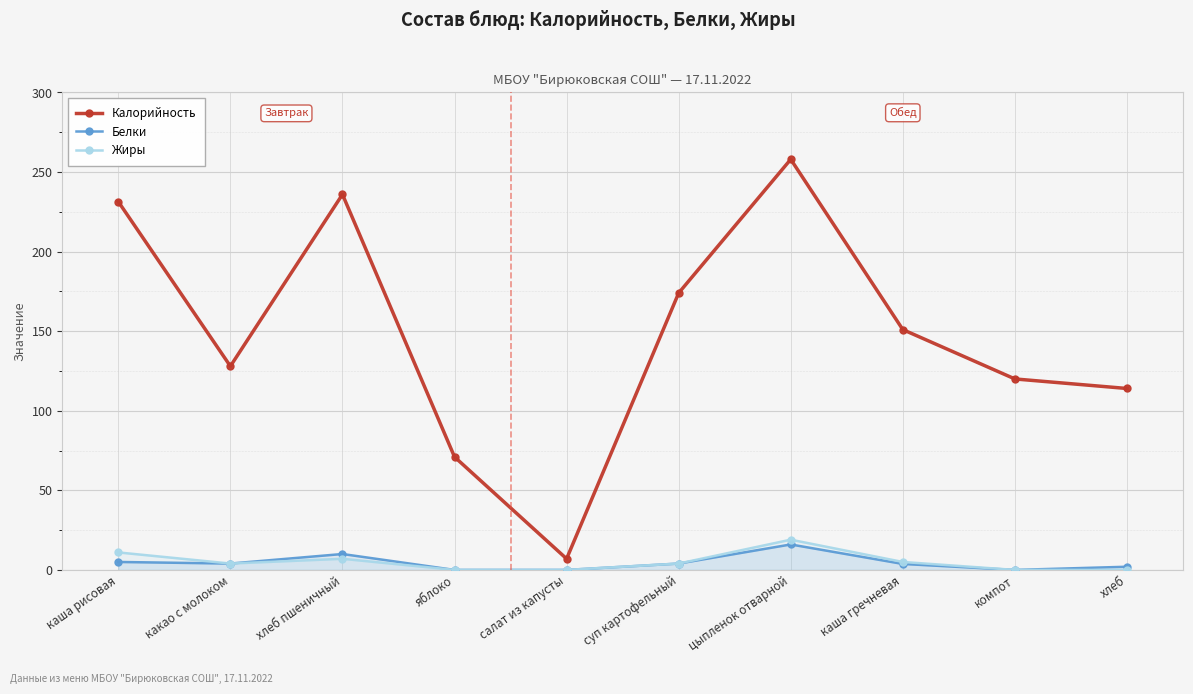

List the series in order of their peak value, lowest first.

Белки, Жиры, Калорийность